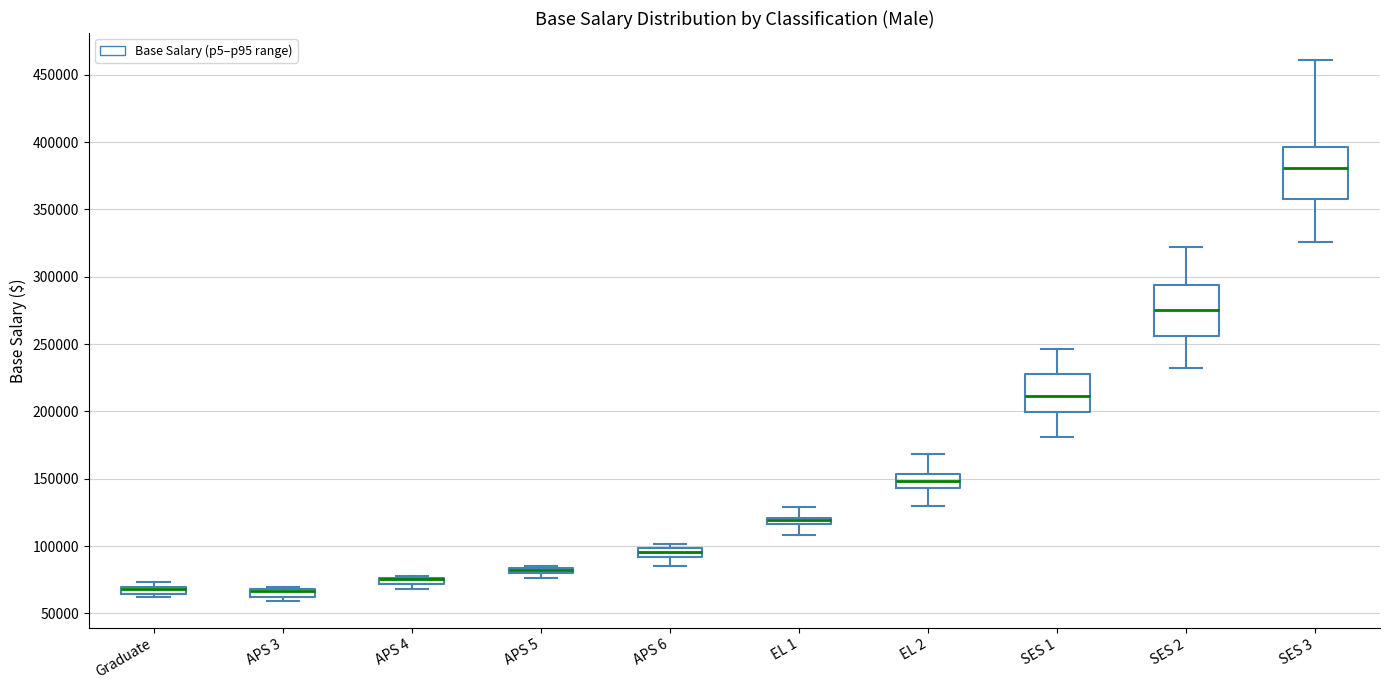

Where is the upper edge of the box for APS 5 on the y-axis? The values are not printed on the chart, so give them approximately, as read against the axis.

85000